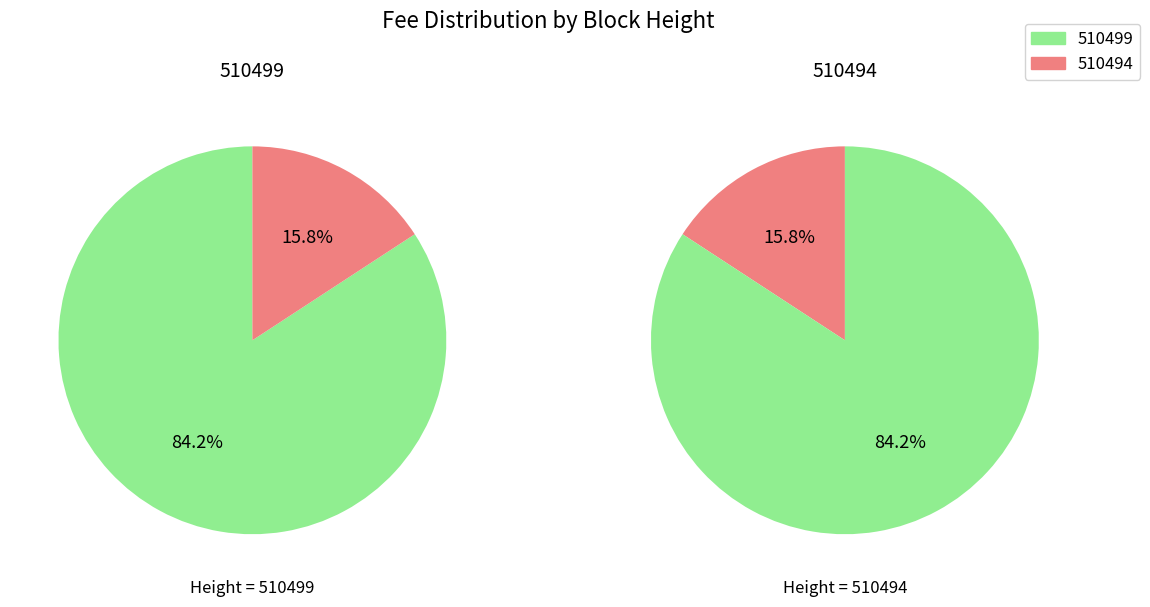

To the nearest percent, what is the combined percentage of 1 and fee_values?

100%